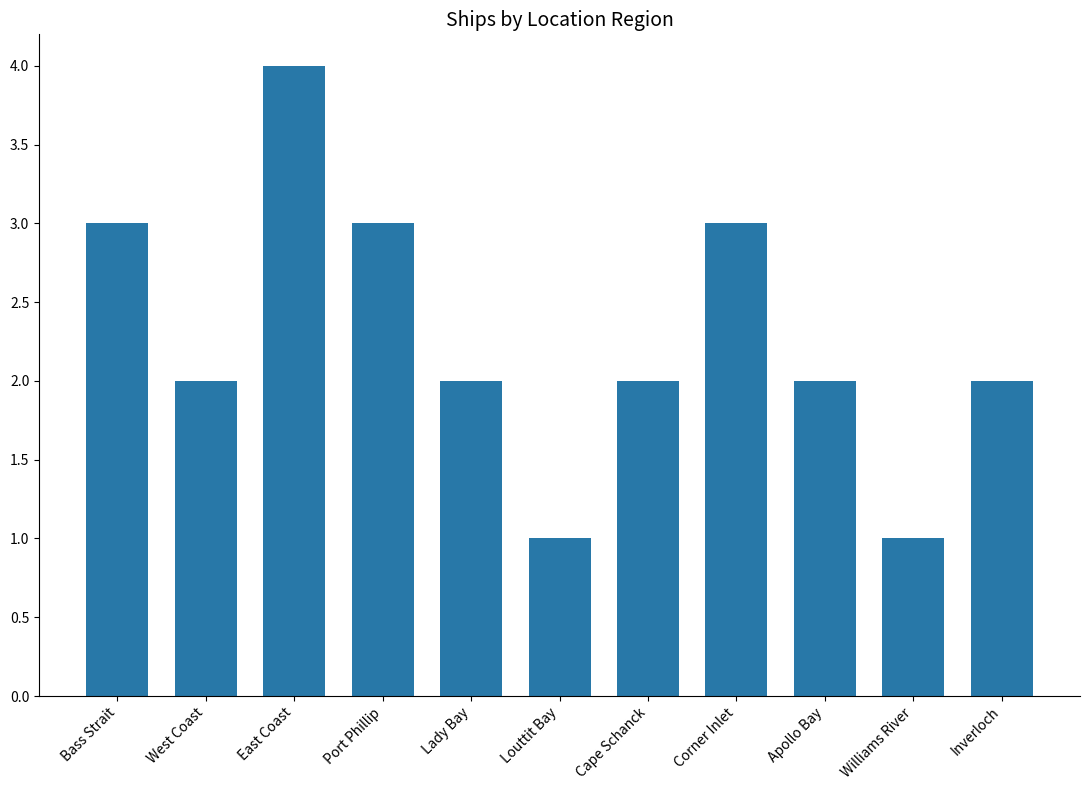

How many values are between 2 and 3?

8